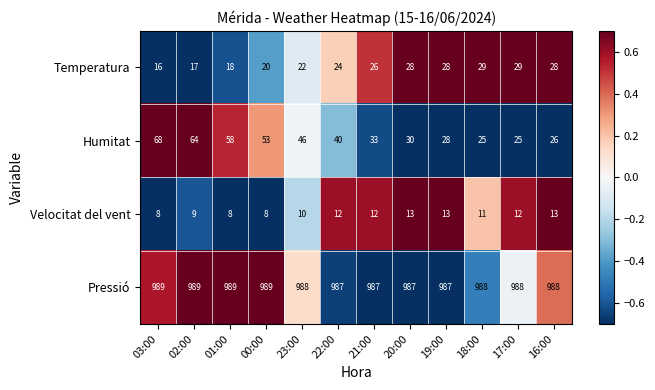

At which label does Pressió first exceed 988?

03:00